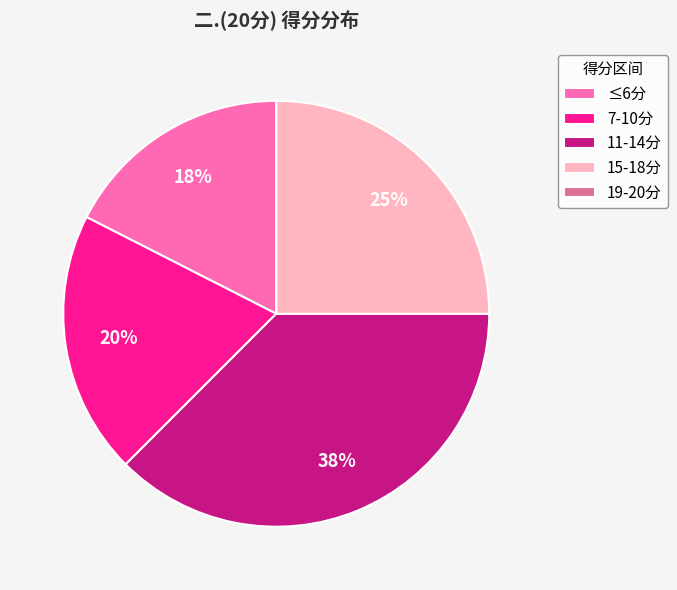

What percentage is the 15-18分 slice, to the nearest percent?

25%